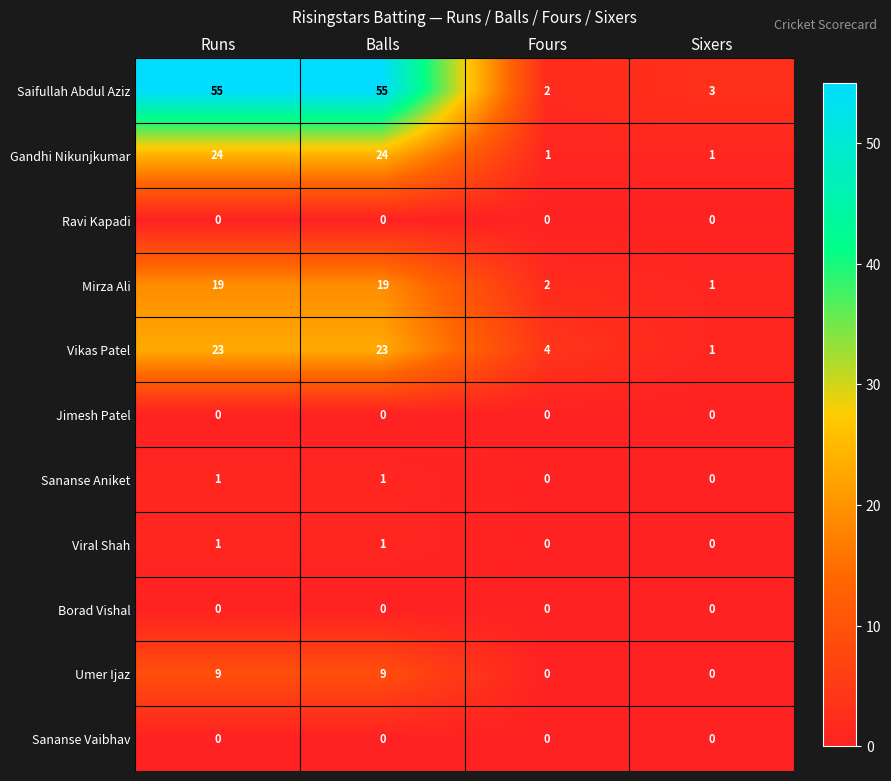

The Vikas Patel series shows 2 at Sixers. True or false?

False